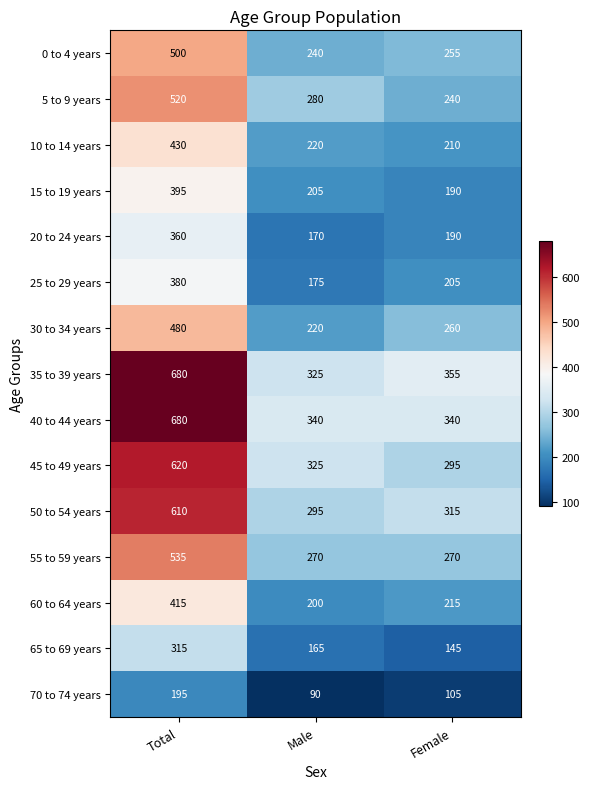

List the labels in order of 10 to 14 years value, smallest first.

Female, Male, Total